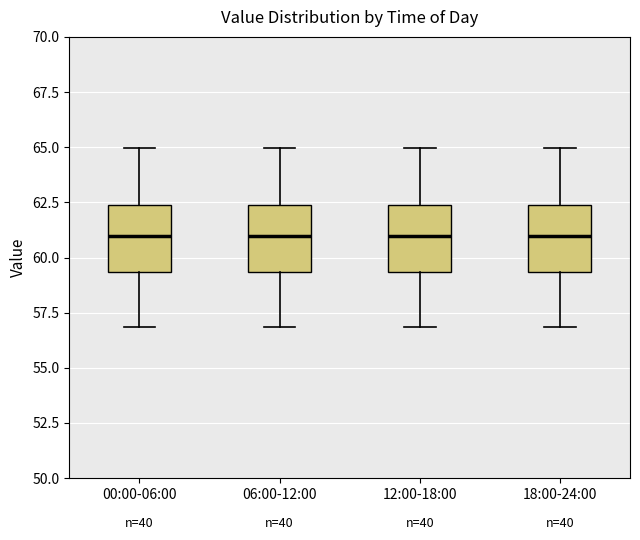

Reading left to right, read every box against the y-axis: the position of its median line, the range the box covers, and the ends of its whiskers. The values are not printed on the chart, so give them approximately, as read against the axis.

00:00-06:00: median 61.0, box 59.5 to 62.5, whiskers 57.0 to 65.0
06:00-12:00: median 61.0, box 59.5 to 62.5, whiskers 57.0 to 65.0
12:00-18:00: median 61.0, box 59.5 to 62.5, whiskers 57.0 to 65.0
18:00-24:00: median 61.0, box 59.5 to 62.5, whiskers 57.0 to 65.0